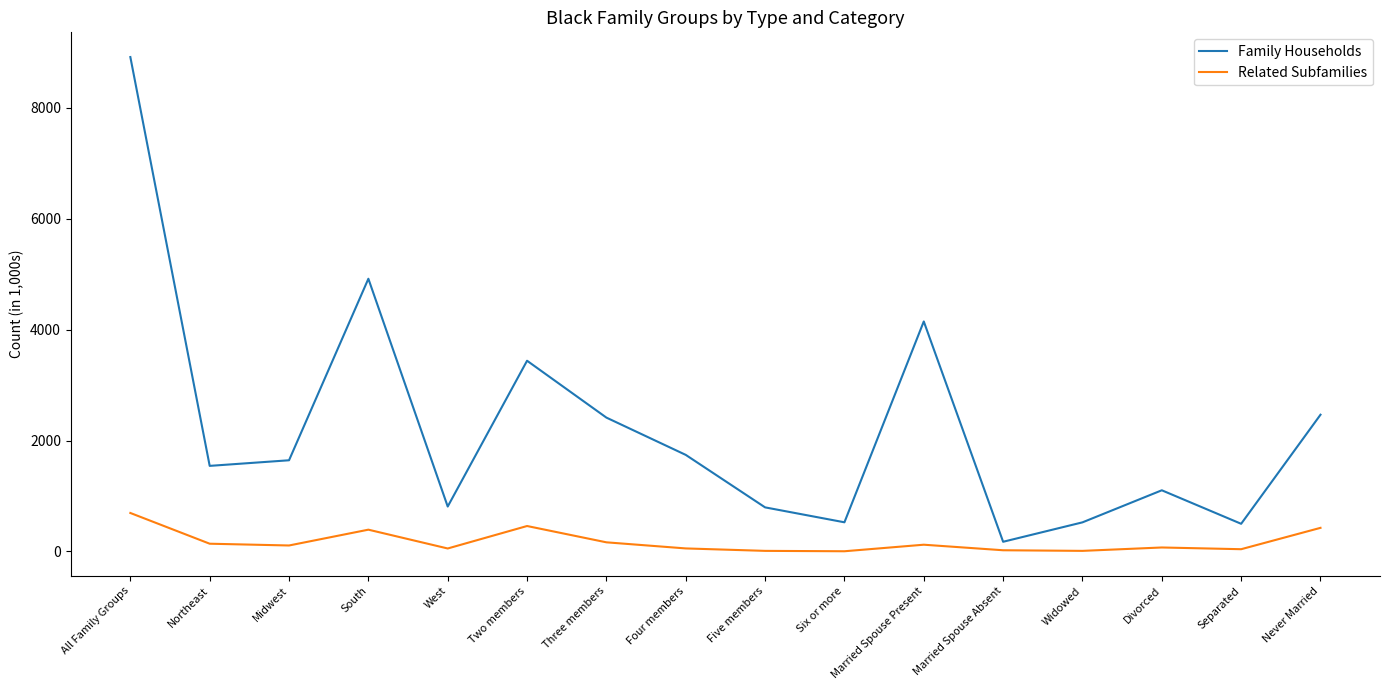

Does the chart have visible grid lines?

No